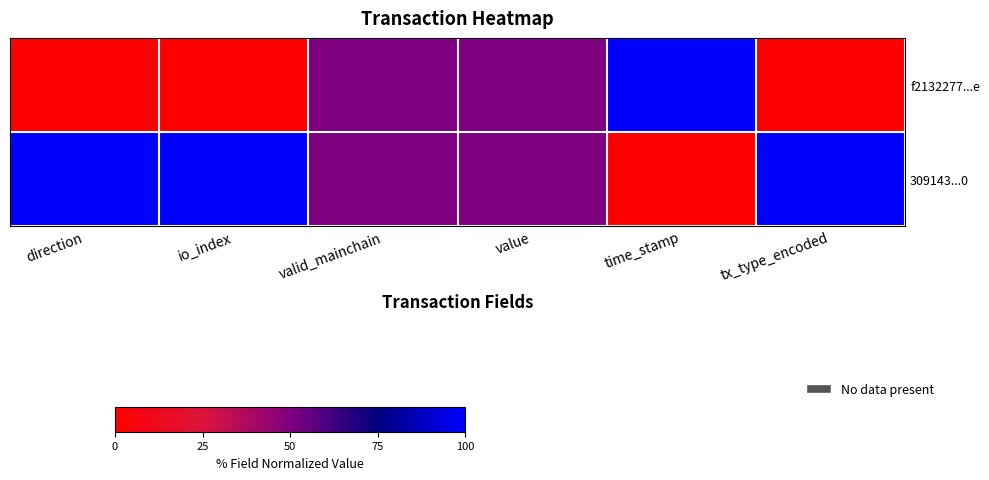

List the series in order of their peak value, highest first.

f2132277...e, 309143...0